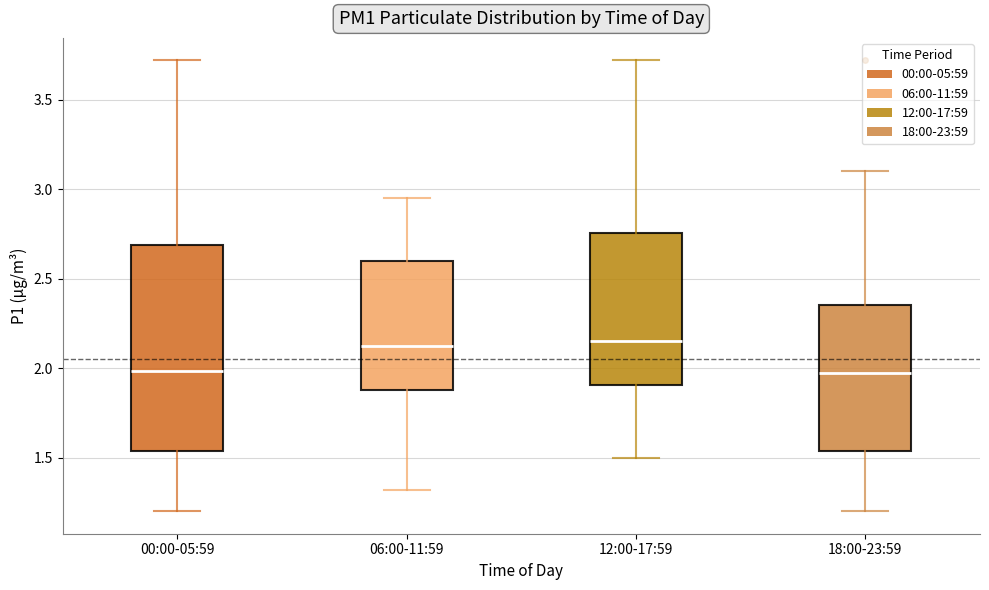

Which box is the tallest, from its lower edge to its upper edge?

00:00-05:59